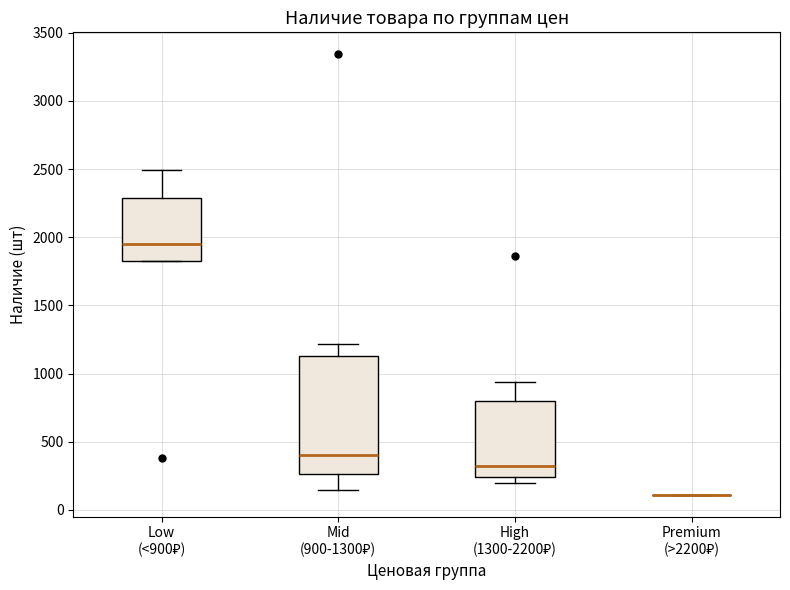

Reading left to right, read every box against the y-axis: the position of its median line, the range the box covers, and the ends of its whiskers. The values are not printed on the chart, so give them approximately, as read against the axis.

Low (<900₽): median 1950, box 1850 to 2300, whiskers 1850 to 2500
Mid (900-1300₽): median 400, box 250 to 1150, whiskers 150 to 1200
High (1300-2200₽): median 300, box 250 to 800, whiskers 200 to 950
Premium (>2200₽): box collapsed to a line at 100, whiskers 100 to 100